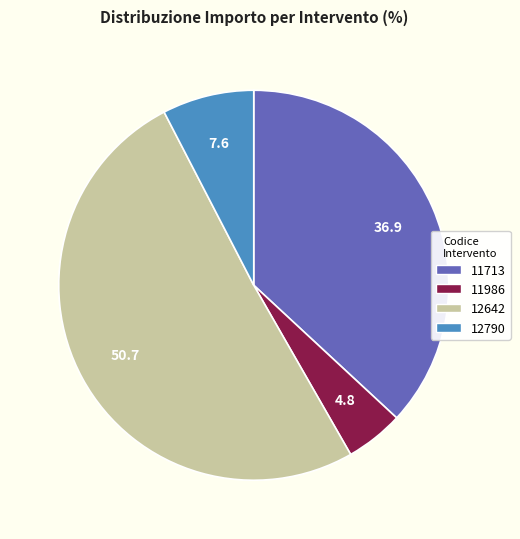

How many slices are in this pie chart?

4